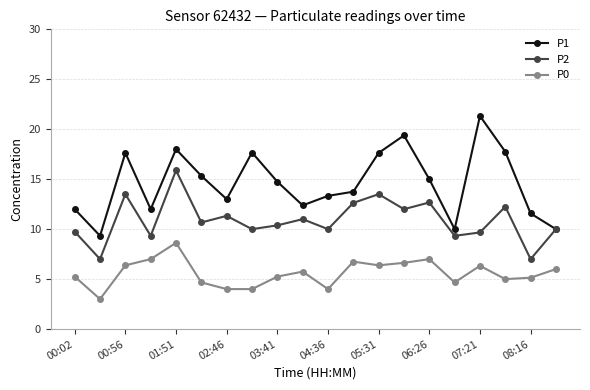

In P2, how many points are higher than both neighbors (excluding endpoints)?

7